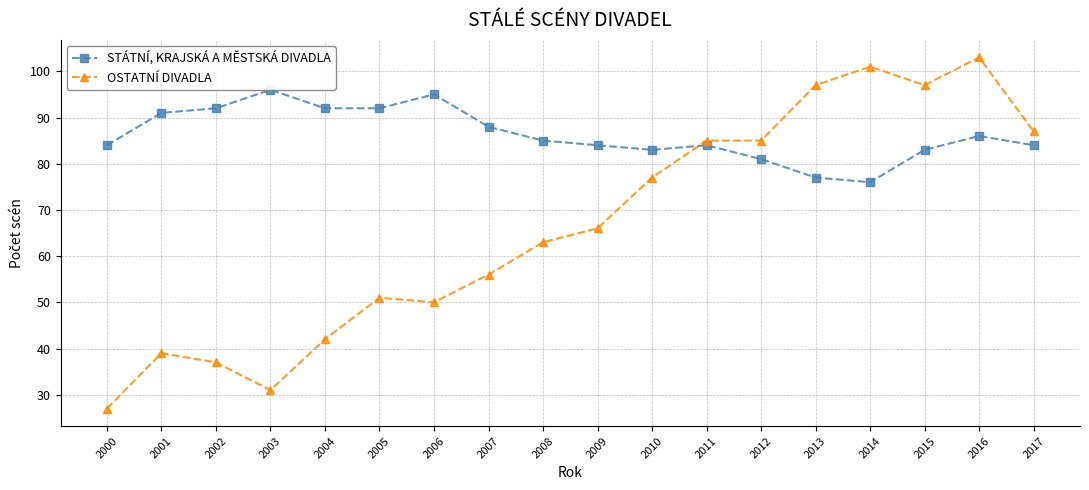

Which label corresponds to the smallest value in the chart?

2000